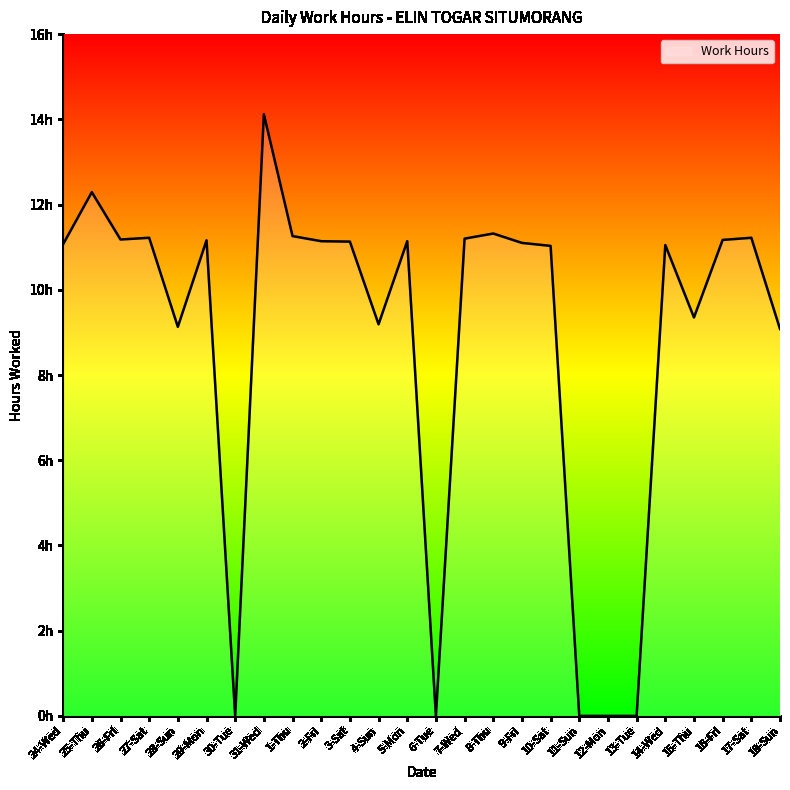

What is the greatest value displayed?

14.1